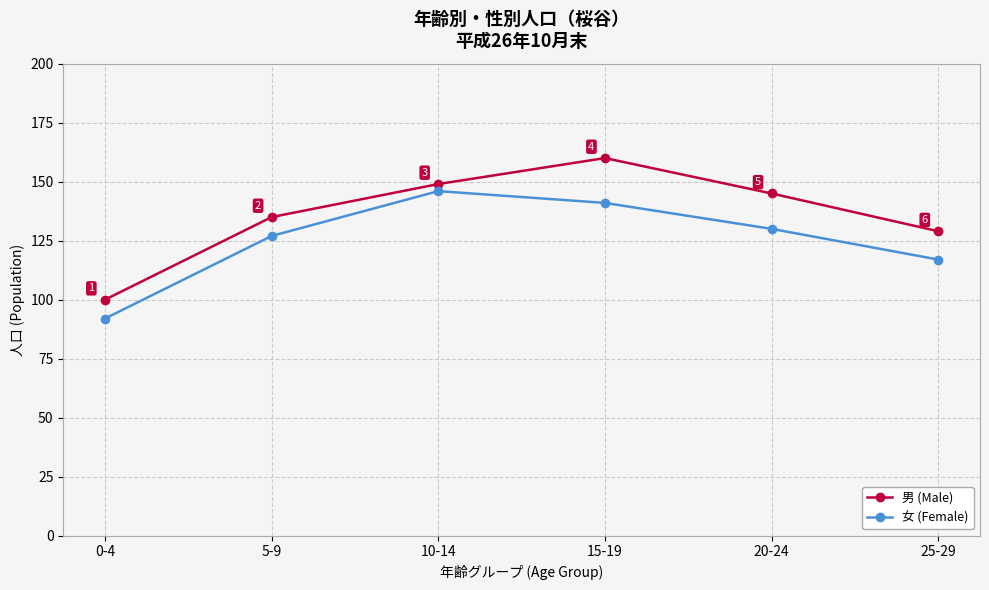

What is the spread (max minus min) of values at 0-4?

8